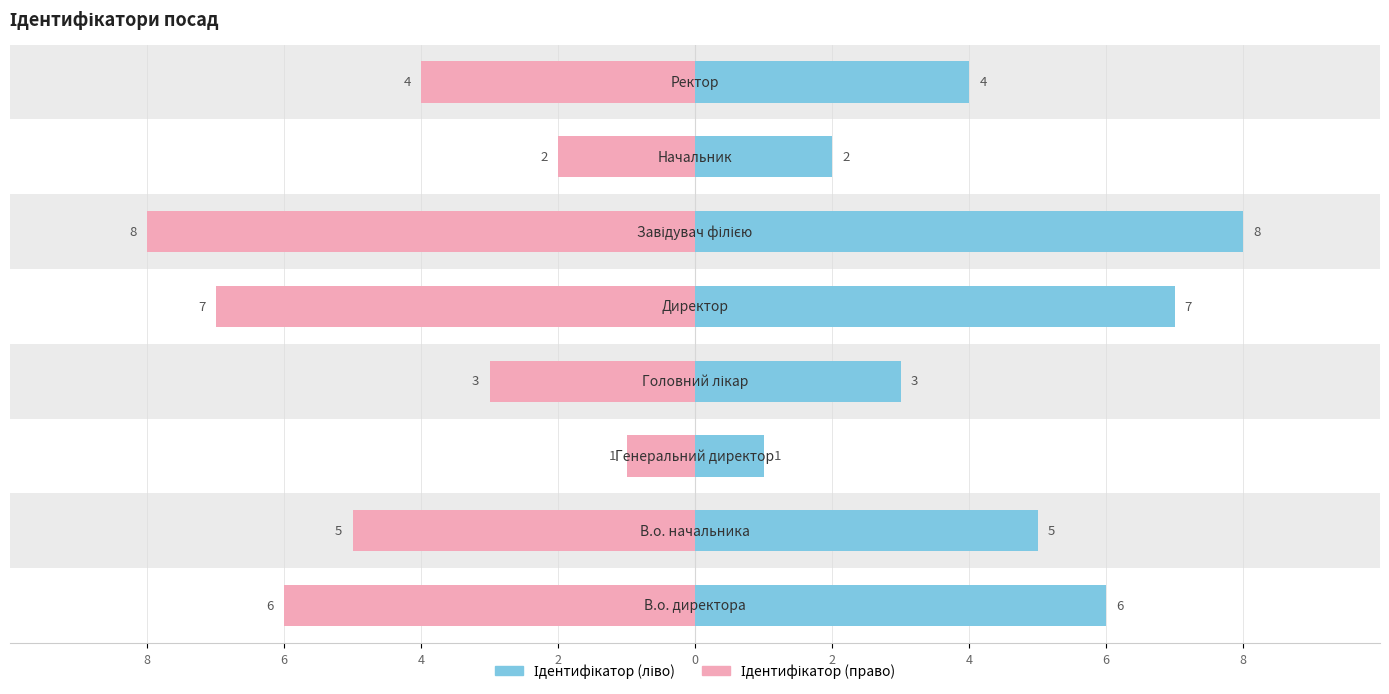

List the series in order of their peak value, highest first.

Ідентифікатор (ліво), Ідентифікатор (право)